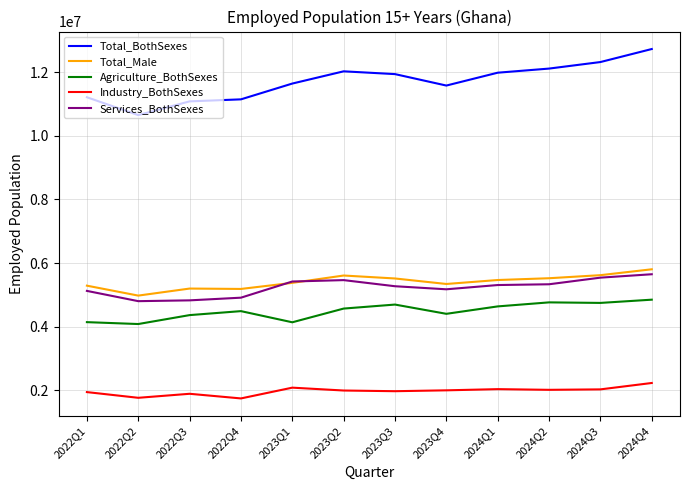

Which category has the lowest value in the Total_Male series?

2022Q2